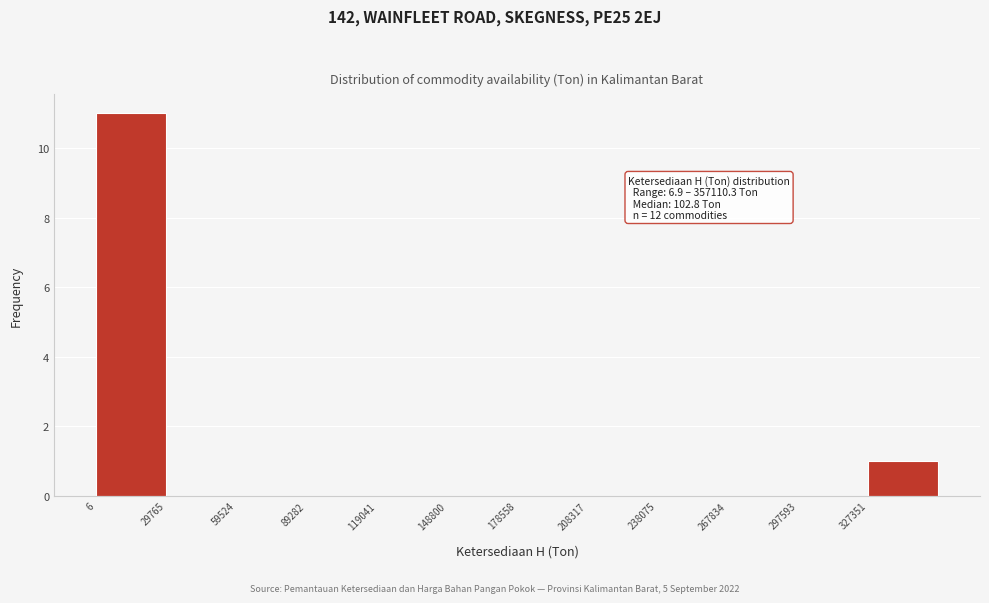

Over which range of the x-axis is the bar tallest?

0 to 30000